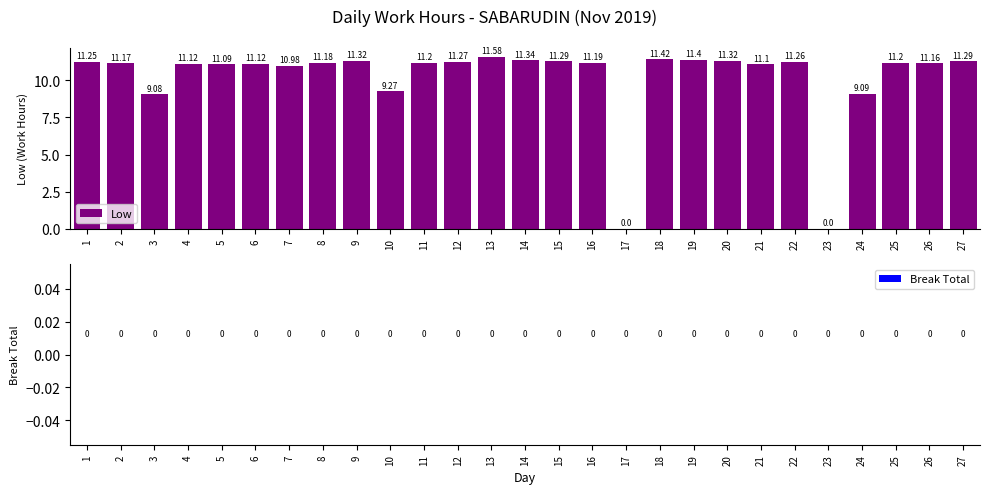

Which has a higher value, 1 or 15?

15